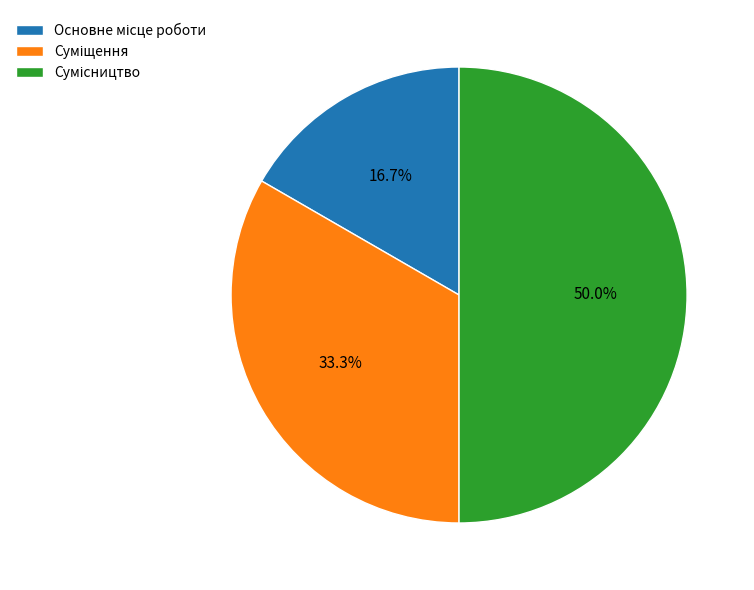

How many slices are in this pie chart?

3